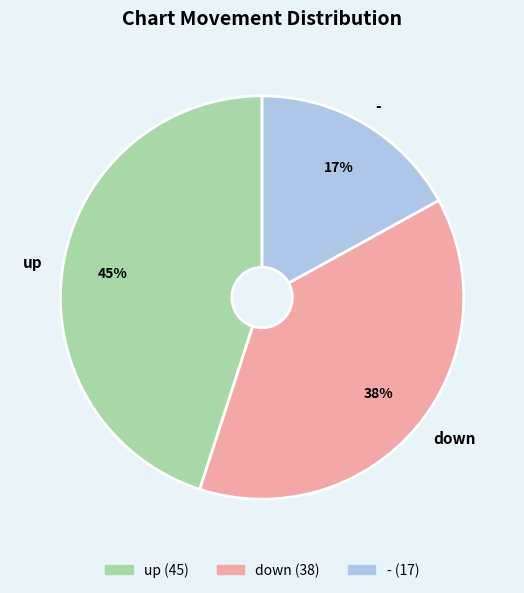

To the nearest percent, what percentage of the pie is up?

45%